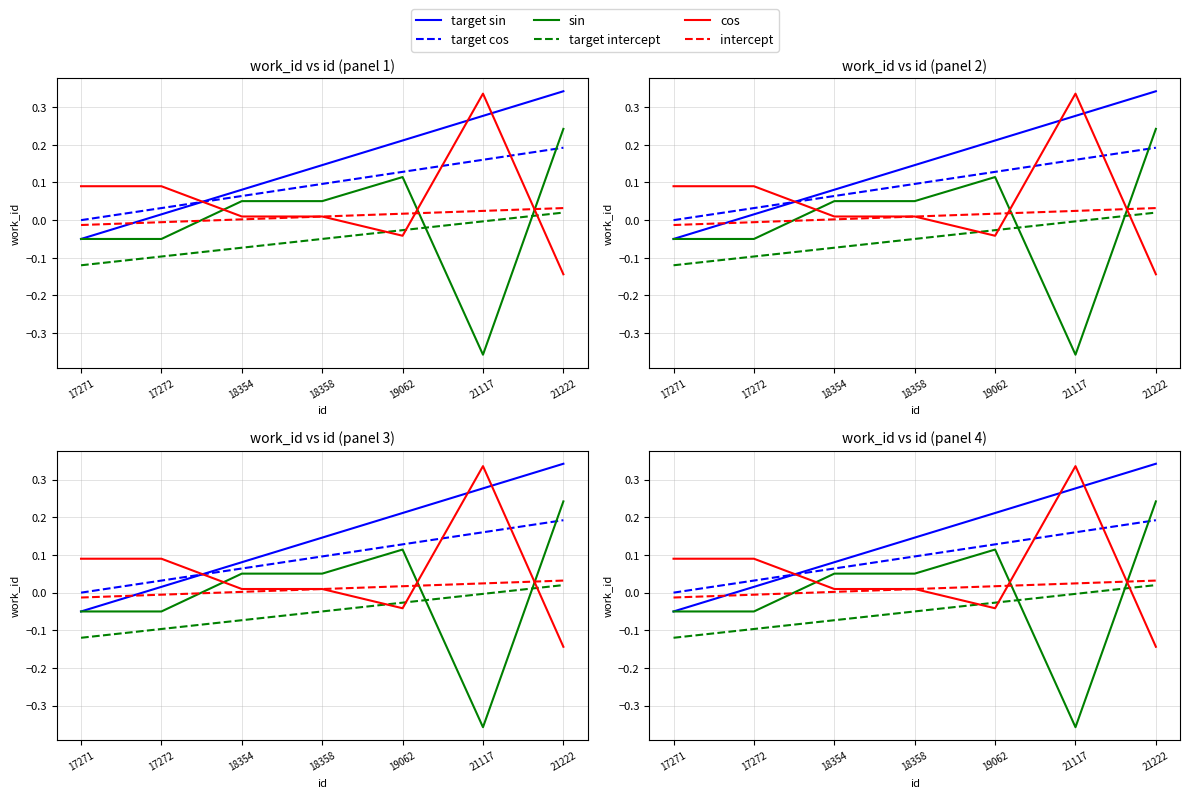

Where is target cos nearest to the value 0?

17271